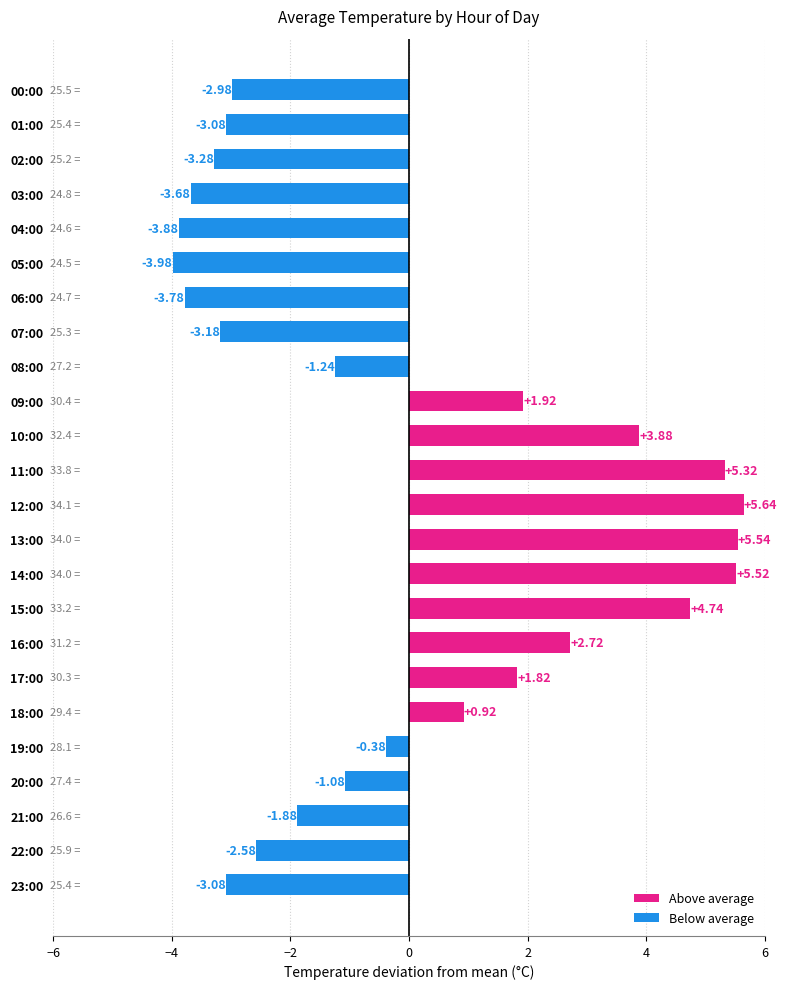

Between 19:00 and 22:00, which is larger?

19:00